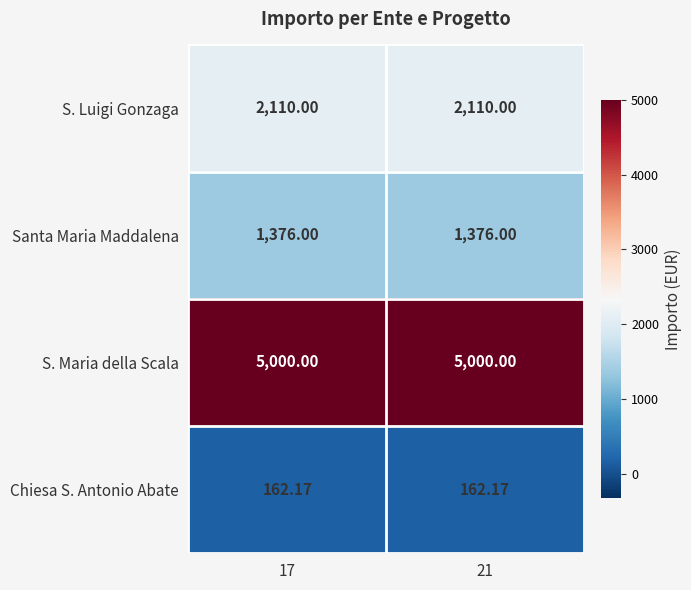

At how many categories does at least one series exceed 362?

2